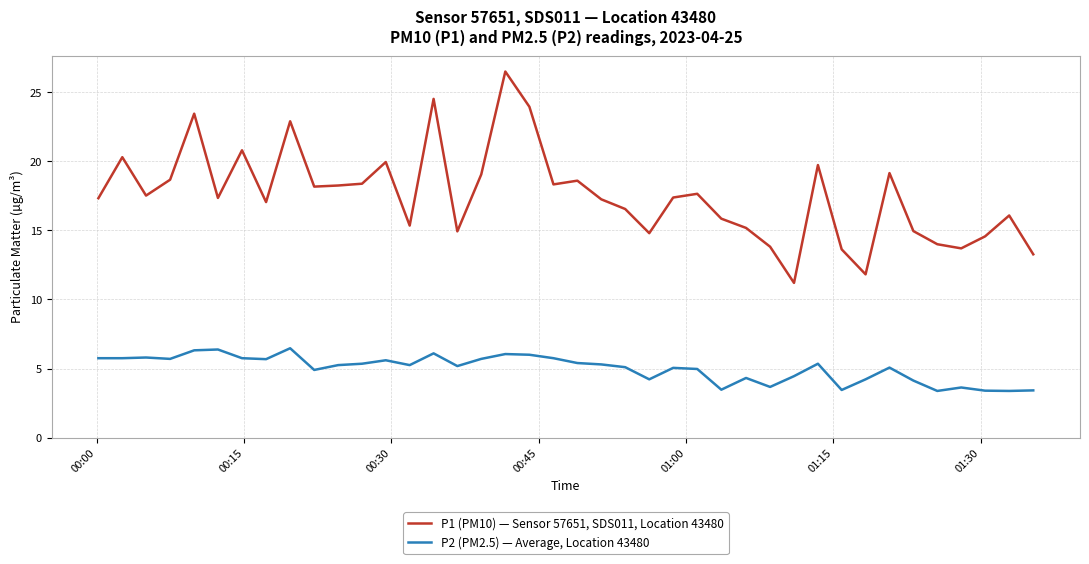

What is the difference between the maximum and minimum values in the P1 (PM10) — Sensor 57651, SDS011, Location 43480 series?

15.3